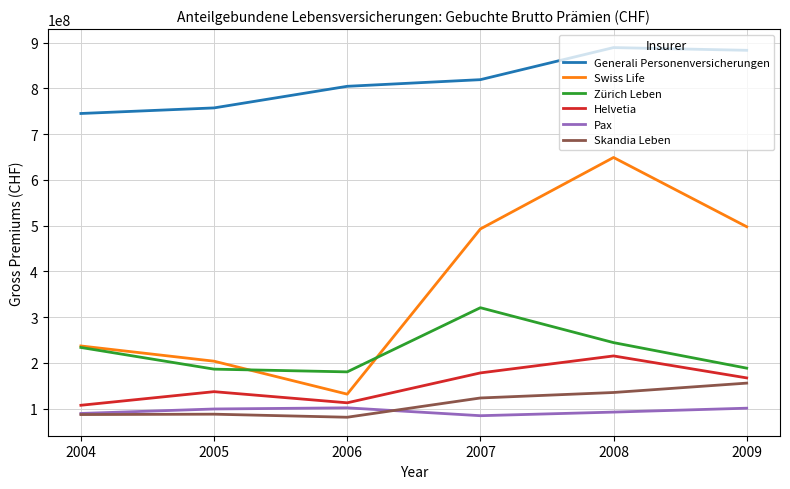

What is the maximum value for Generali Personenversicherungen?

889262968